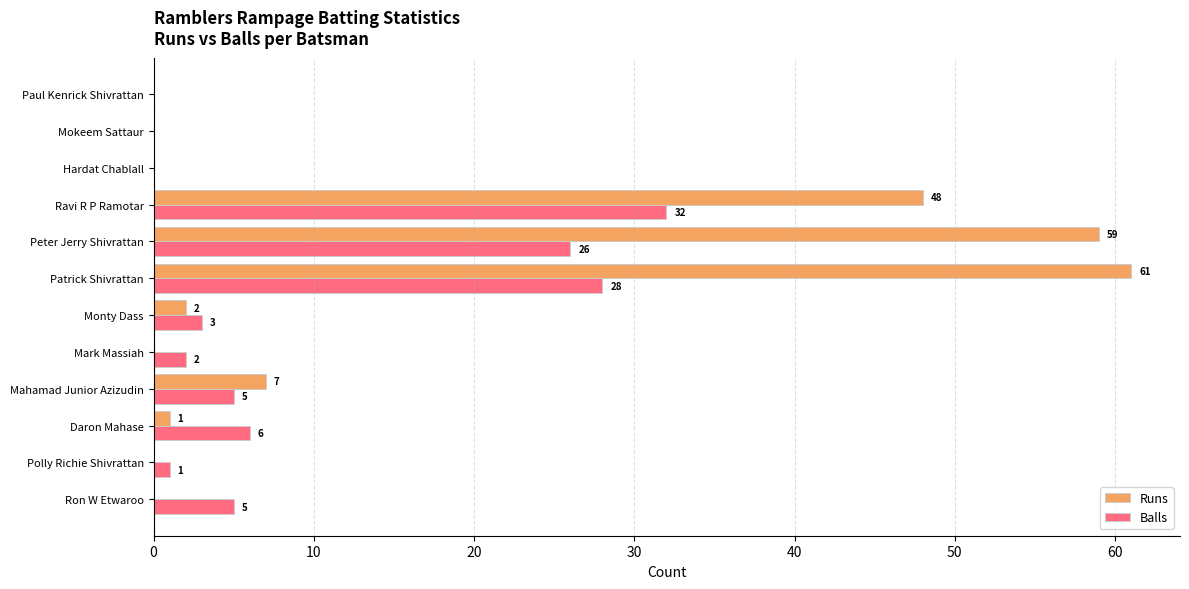

What is the greatest value displayed?

61